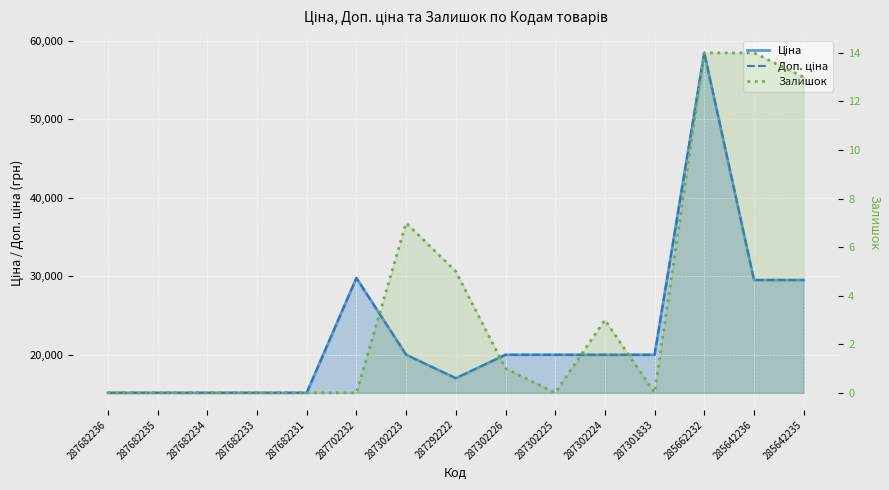

Reading left to right, extract all data points from this chart.

Ціна: 287682236=15120.0	287682235=15120.0	287682234=15120.0	287682233=15120.0	287682231=15120.0	287702232=29747.2	287302223=19964.2	287292222=16976.3	287302226=19964.2	287302225=19964.2	287302224=19964.2	287301833=19964.2	285662232=58426.5	285642236=29491.5	285642235=29491.5
Доп. ціна: 287682236=15120.0	287682235=15120.0	287682234=15120.0	287682233=15120.0	287682231=15120.0	287702232=29747.2	287302223=19964.2	287292222=16976.3	287302226=19964.2	287302225=19964.2	287302224=19964.2	287301833=19964.2	285662232=58426.5	285642236=29491.5	285642235=29491.5
Залишок: 287682236=0.0	287682235=0.0	287682234=0.0	287682233=0.0	287682231=0.0	287702232=0.0	287302223=7.0	287292222=5.0	287302226=1.0	287302225=0.0	287302224=3.0	287301833=0.0	285662232=14.0	285642236=14.0	285642235=13.0